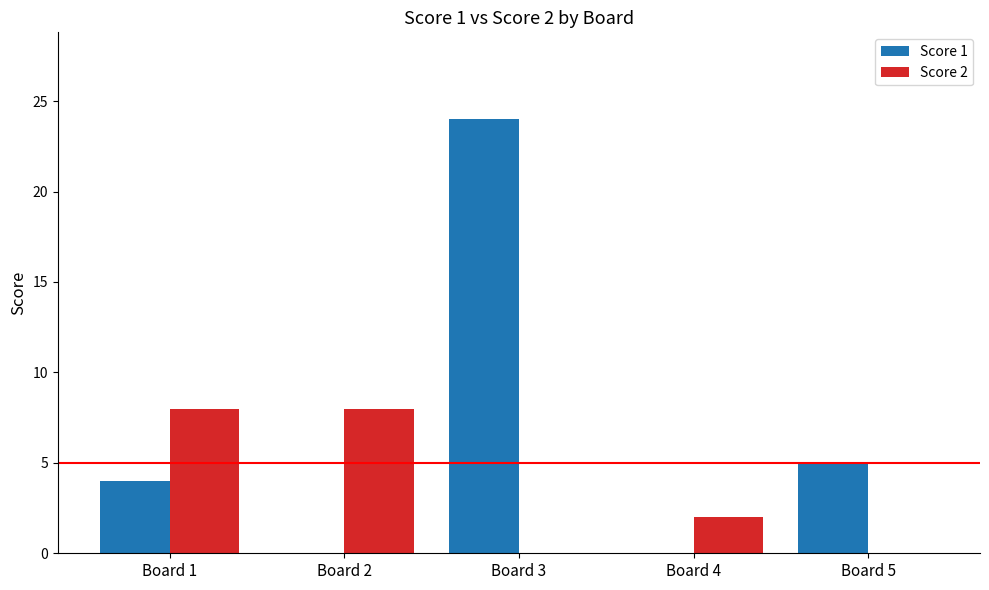

Which series has the largest total across all categories?

Score 1